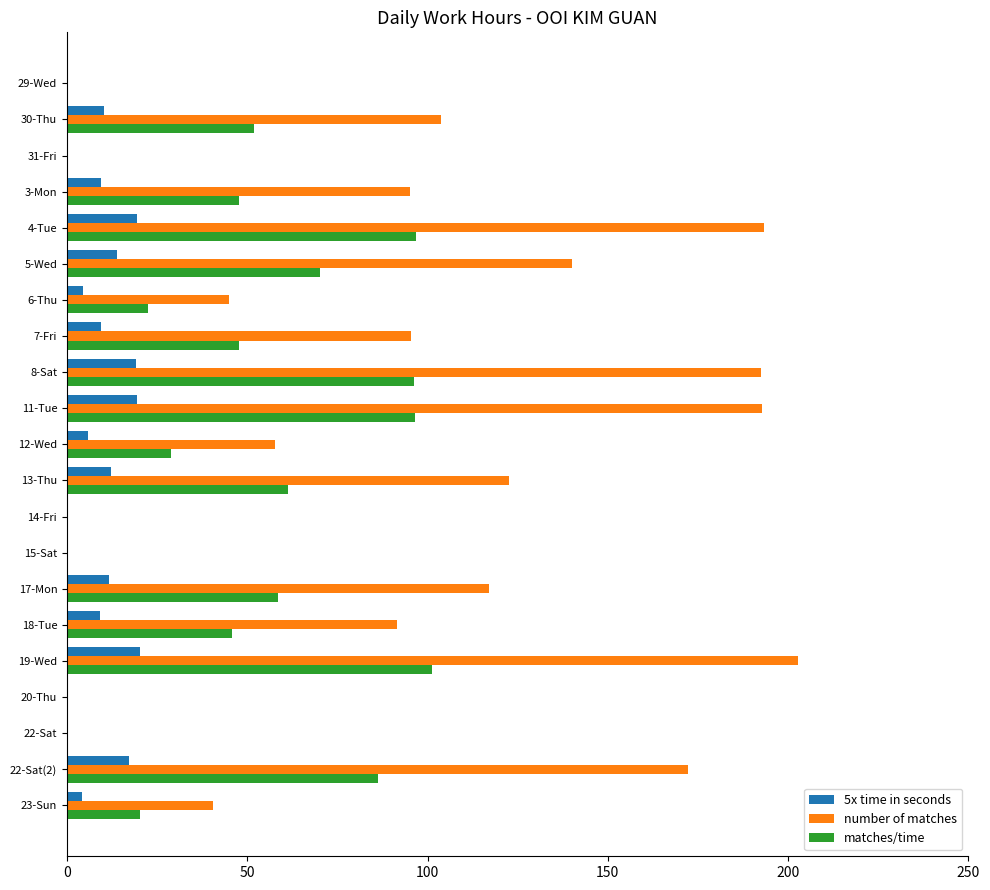

What is the sum of the number of matches values at 22-Sat(2) and 12-Wed?

230.1